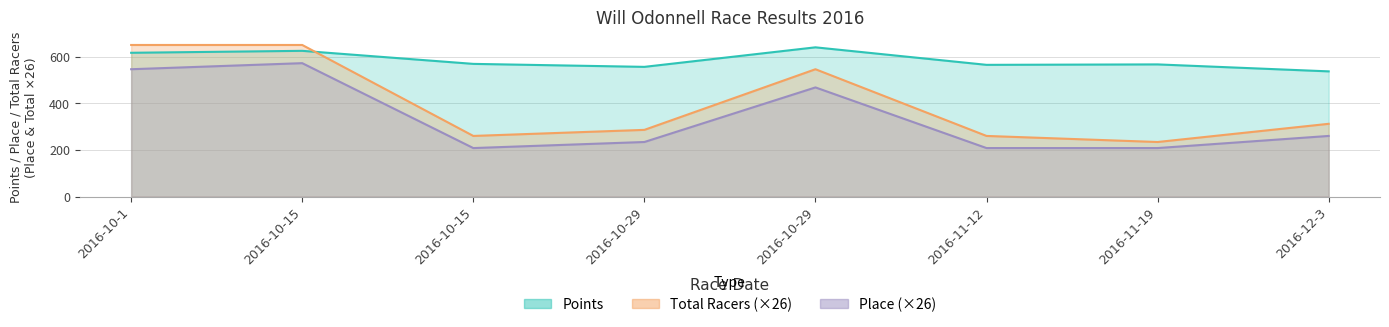

Rank the series by their average value, from lowest to highest.

Place, Total Racers, Points